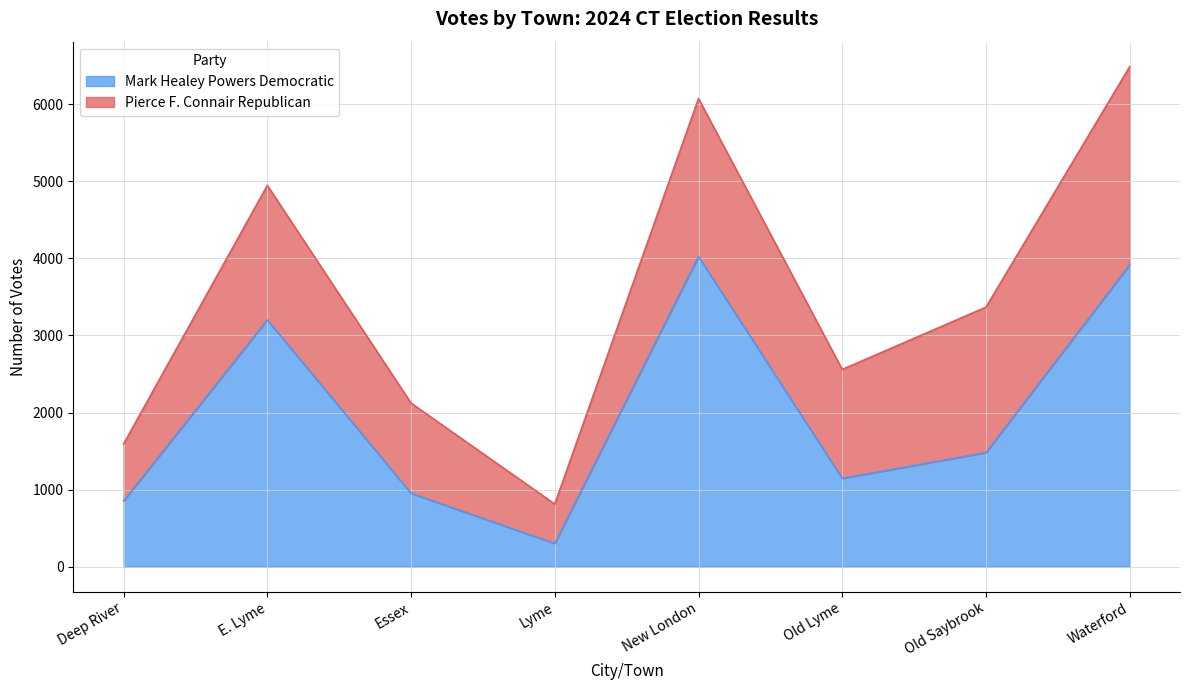

What is the greatest value displayed?

4024